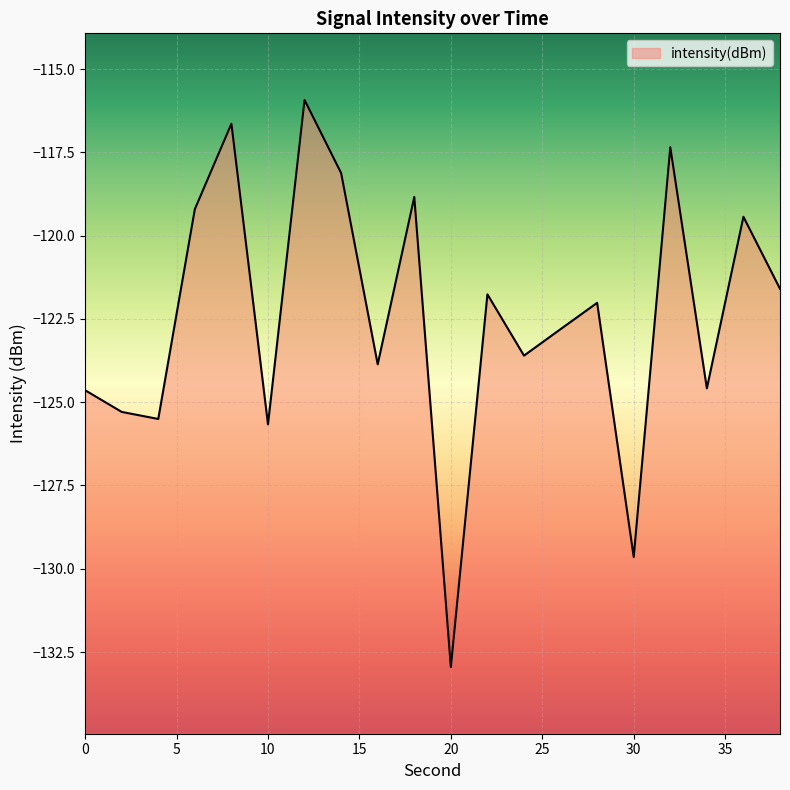

What is the sum of the values at 10 and 26?

-248.5